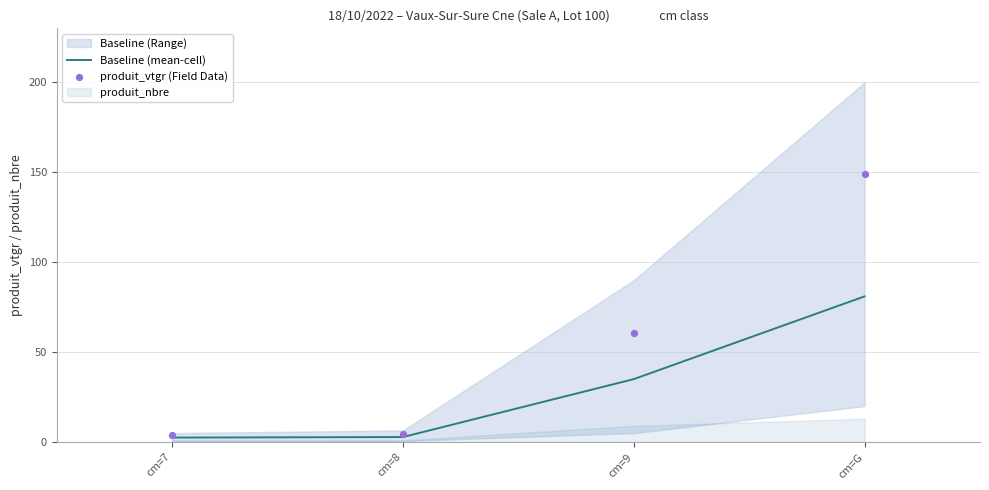

What value does the Baseline (mean-cell) series have at cm=G?

81.0